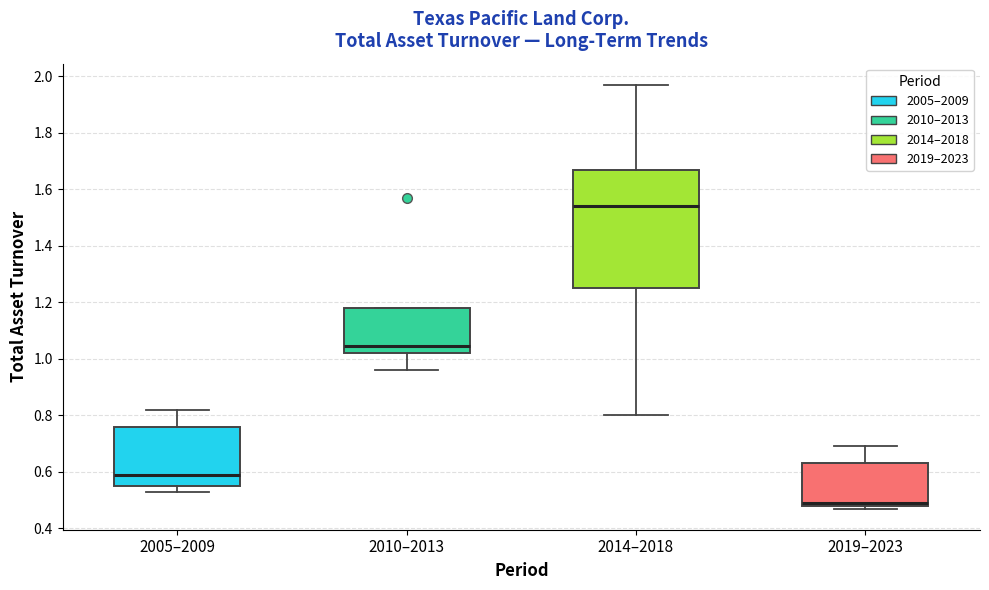

Reading left to right, transcribe this box plot: for each box, give where its median line is, the range the box spans, and where its two whiskers end, as read against the y-axis. The values are not printed on the chart, so give them approximately, as read against the axis.

2005–2009: median 0.60, box 0.56 to 0.76, whiskers 0.54 to 0.82
2010–2013: median 1.04, box 1.02 to 1.18, whiskers 0.96 to 1.18
2014–2018: median 1.54, box 1.26 to 1.68, whiskers 0.80 to 1.98
2019–2023: median 0.50, box 0.48 to 0.64, whiskers 0.48 (just below the box's lower edge) to 0.70